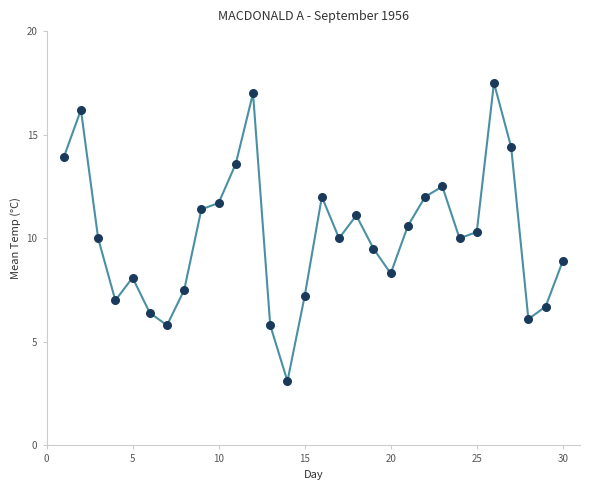

What is the range of Y values (max minus min)?

14.4